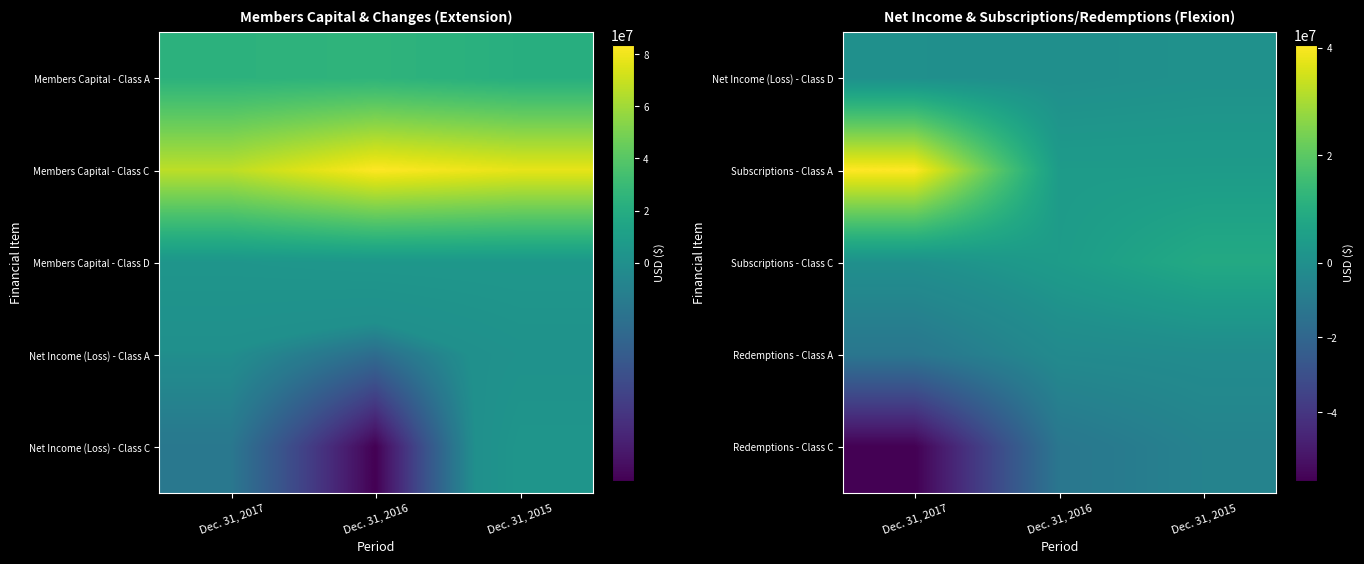

Is it true that Subscriptions - Class C equals 4145000 at Dec. 31, 2016?

True